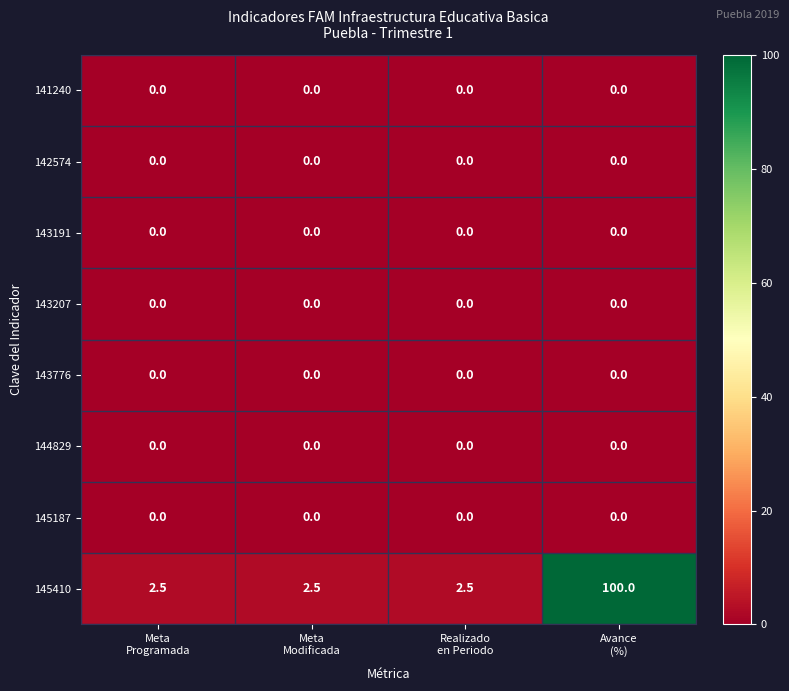

Which series has the largest range (max minus min)?

145410